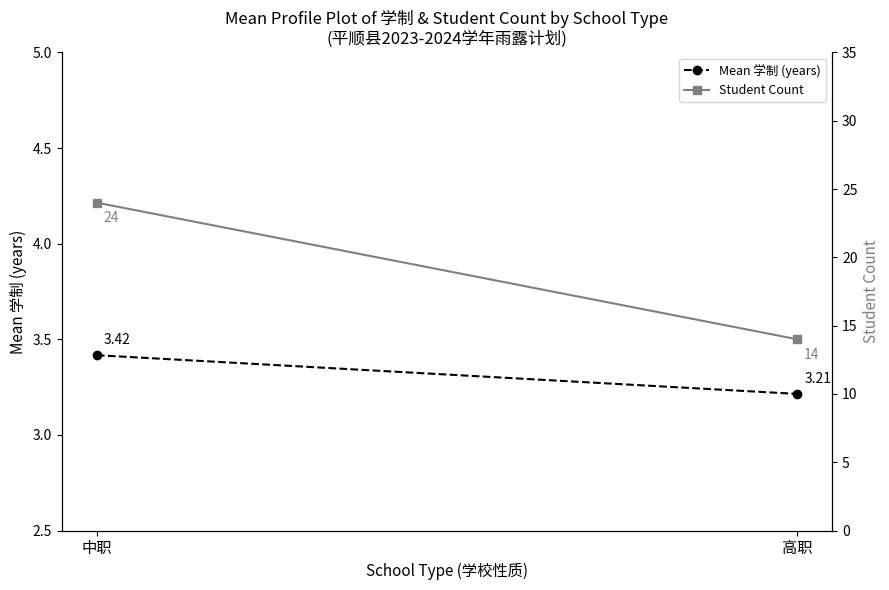

What is the maximum value shown in the chart?

24.0